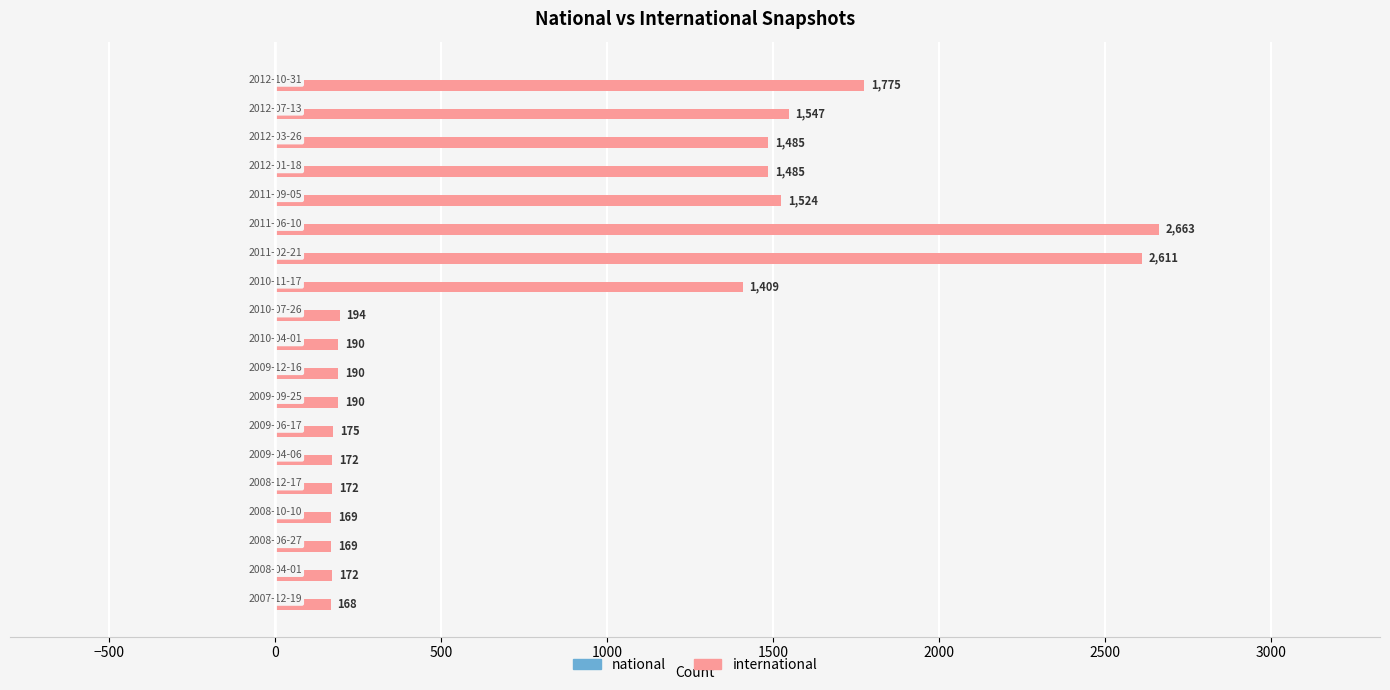

What is the difference between the maximum and second lowest values?

2494